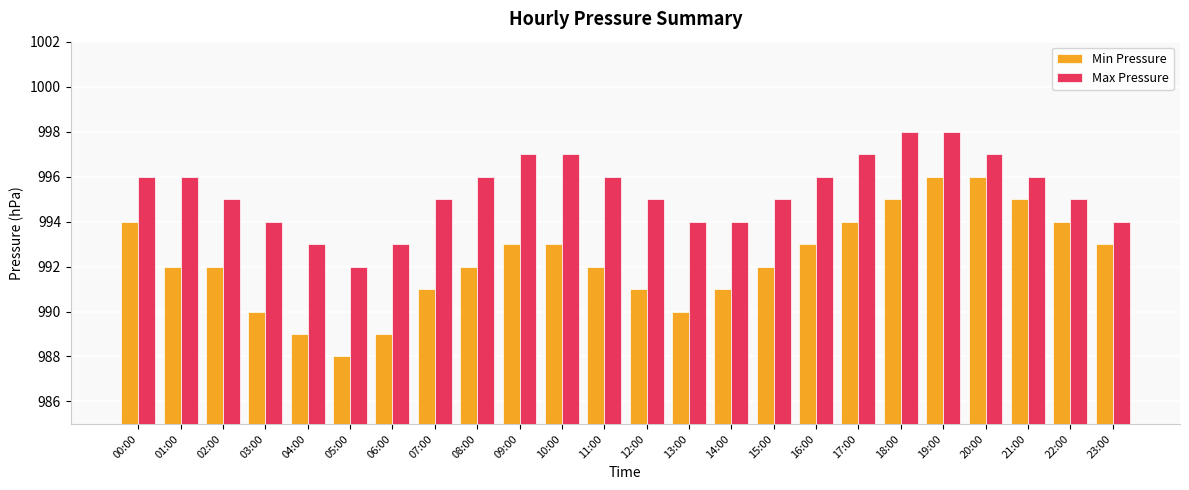

Read the Min Pressure value at 21:00.

995